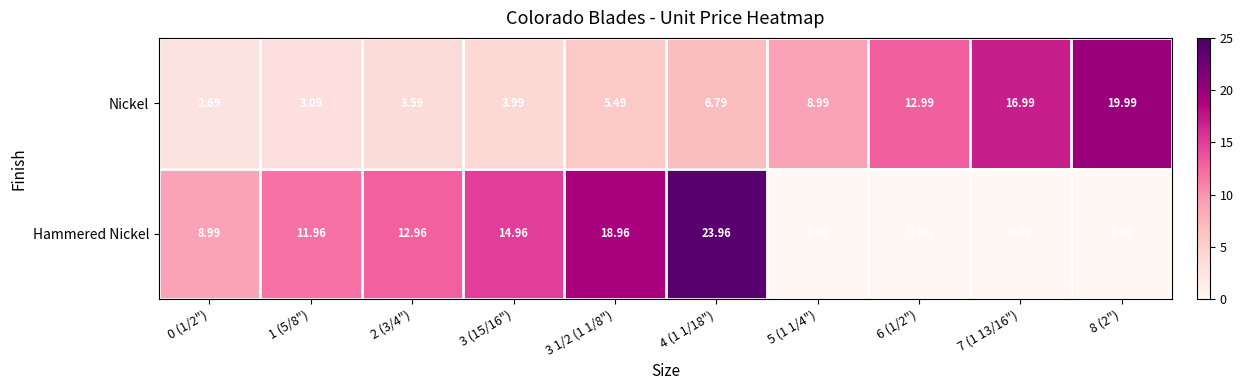

Rank the series by their average value, from lowest to highest.

Nickel, Hammered Nickel